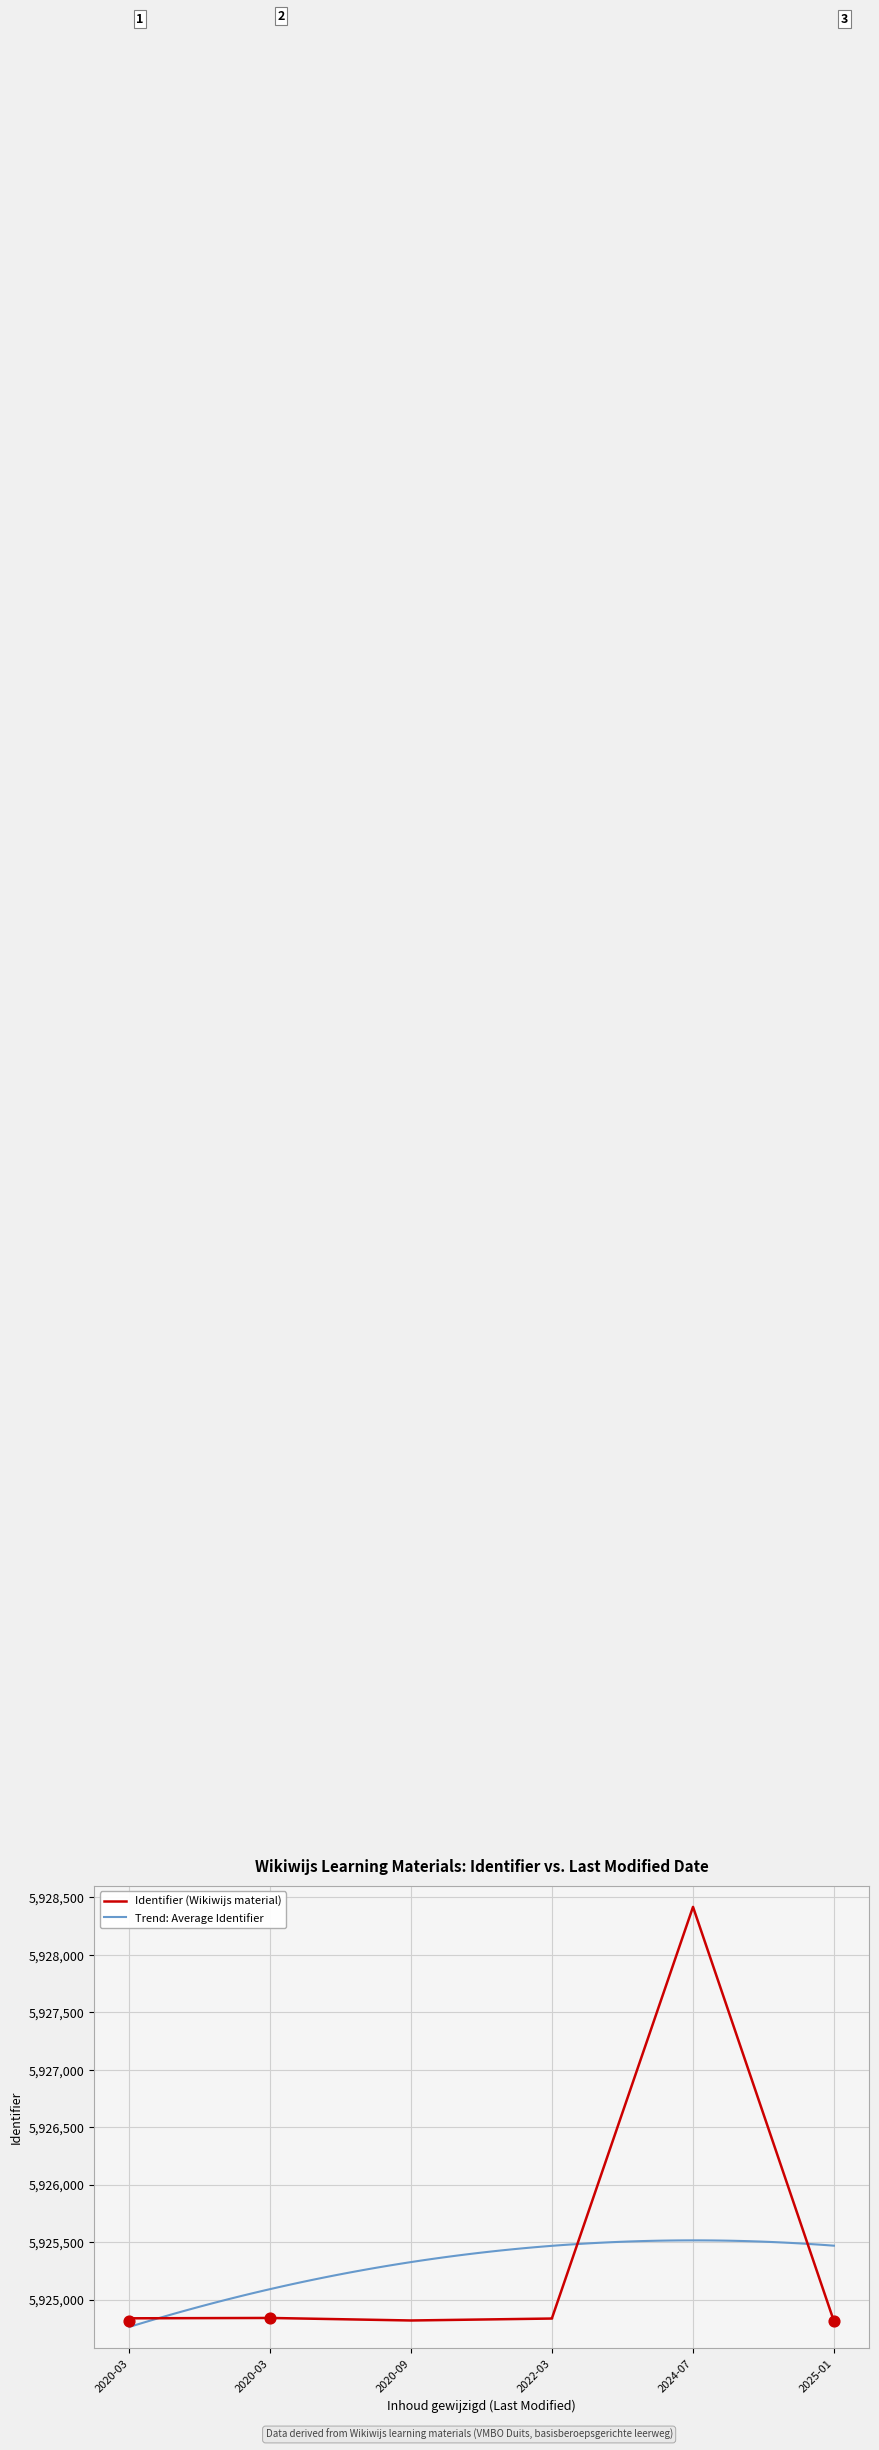

Which has a higher value, 2020-03-27 or 2020-09-30?

2020-09-30